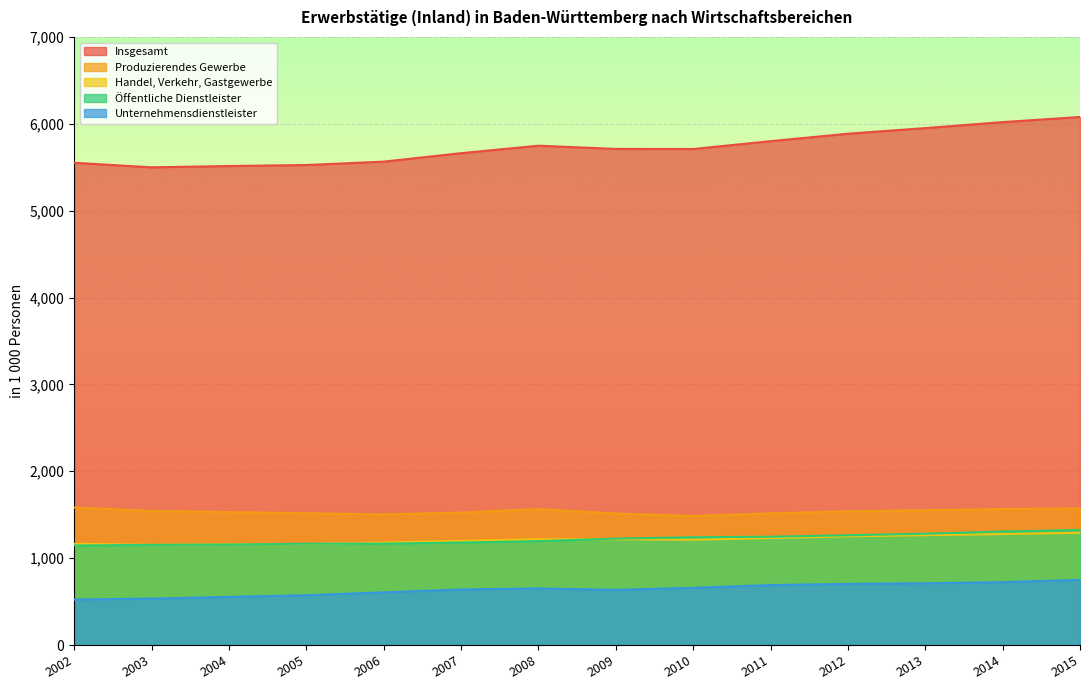

Reading left to right, extract all data points from this chart.

Insgesamt: 5551.4	5499.1	5514.1	5525.8	5564.5	5662.0	5748.3	5711.1	5710.1	5800.1	5886.2	5950.7	6019.7	6078.7
Produzierendes Gewerbe: 1582.1	1543.4	1530.6	1516.9	1503.1	1524.7	1565.2	1513.3	1485.8	1515.3	1539.5	1551.7	1565.4	1572.9
Handel, Verkehr, Gastgewerbe: 1165.3	1152.2	1160.8	1162.7	1178.9	1198.7	1217.6	1217.7	1212.1	1231.3	1251.3	1264.4	1278.1	1291.8
Öffentliche Dienstleister: 1145.3	1152.9	1157.2	1166.1	1167.2	1179.9	1195.6	1224.7	1240.9	1246.6	1263.2	1281.8	1306.6	1325.4
Unternehmensdienstleister: 523.6	534.5	553.6	573.2	606.4	639.5	651.2	635.4	658.2	690.2	703.3	711.1	723.6	750.3